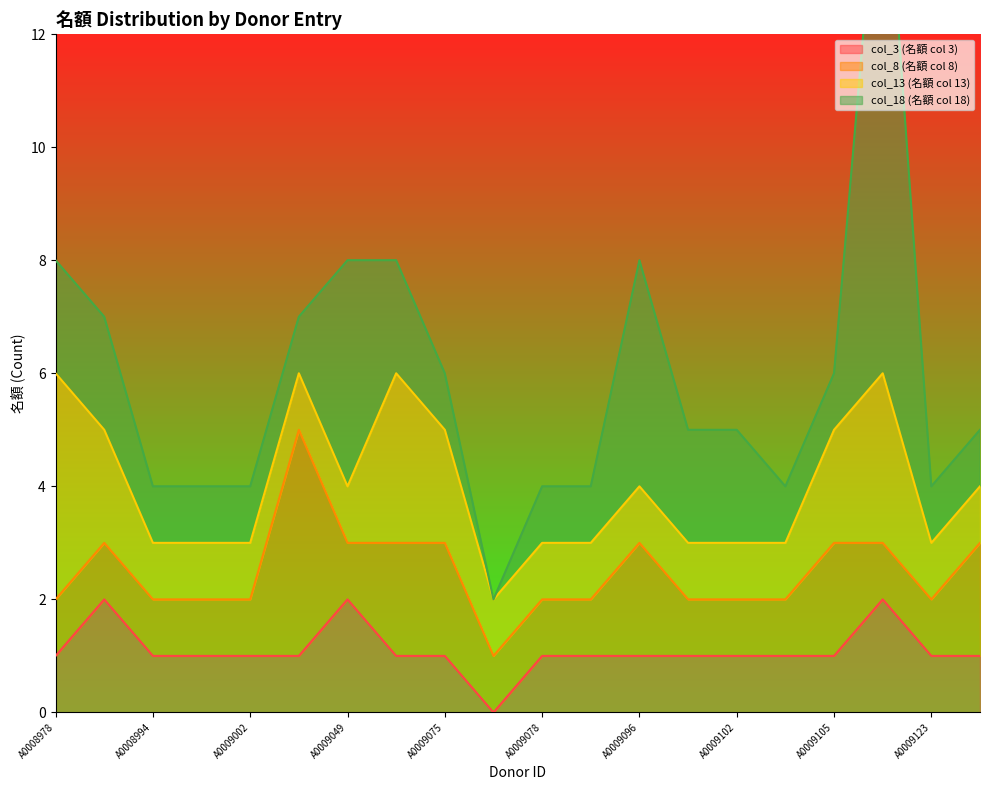

True or false: col_18 and col_3 intersect in this chart.

False